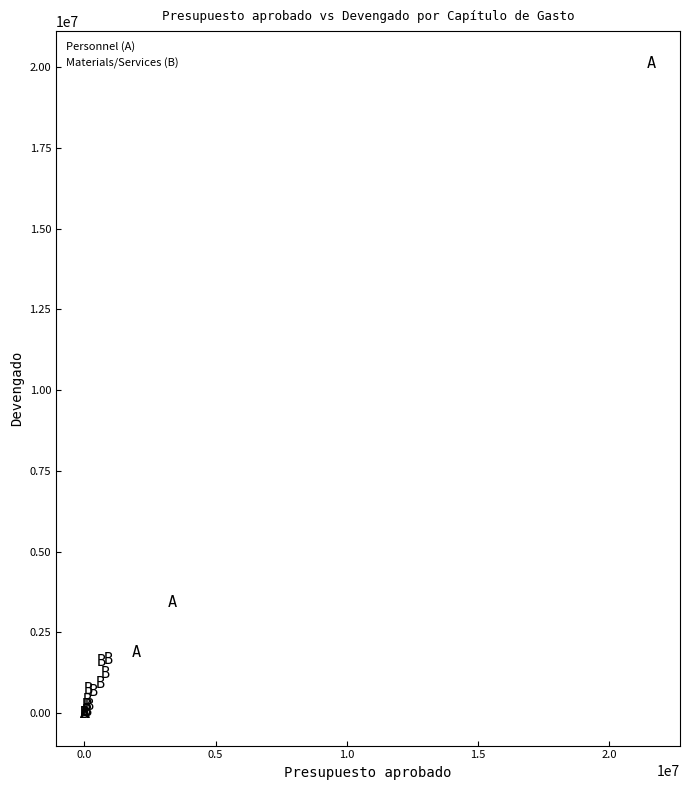

Which series has the widest spread of Y values?

Personnel (A)